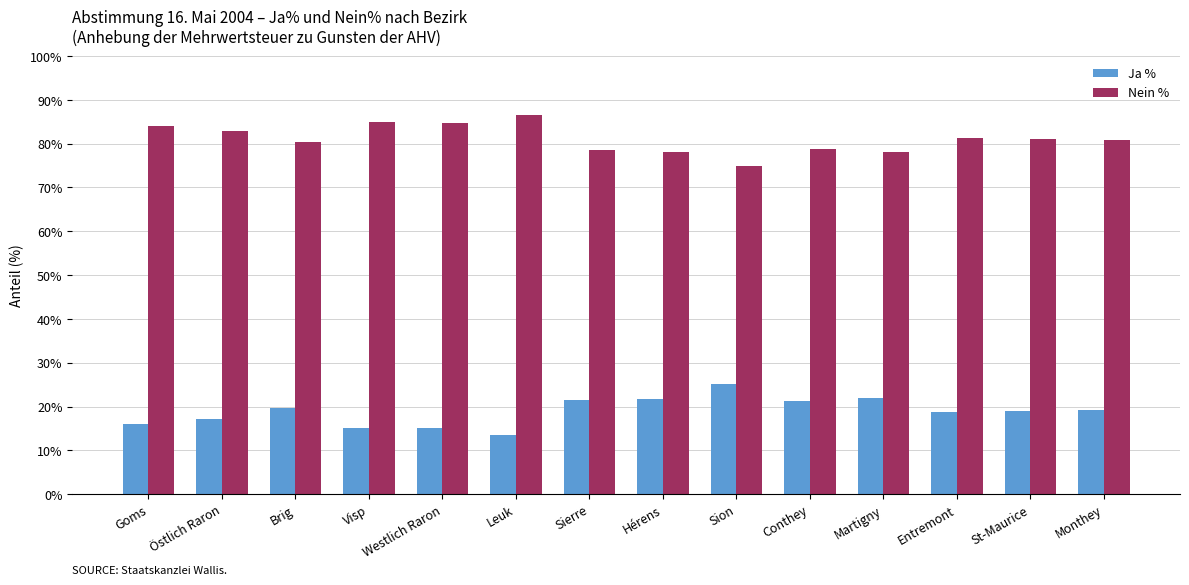

The value of Ja % at Conthey is 4.6. True or false?

False